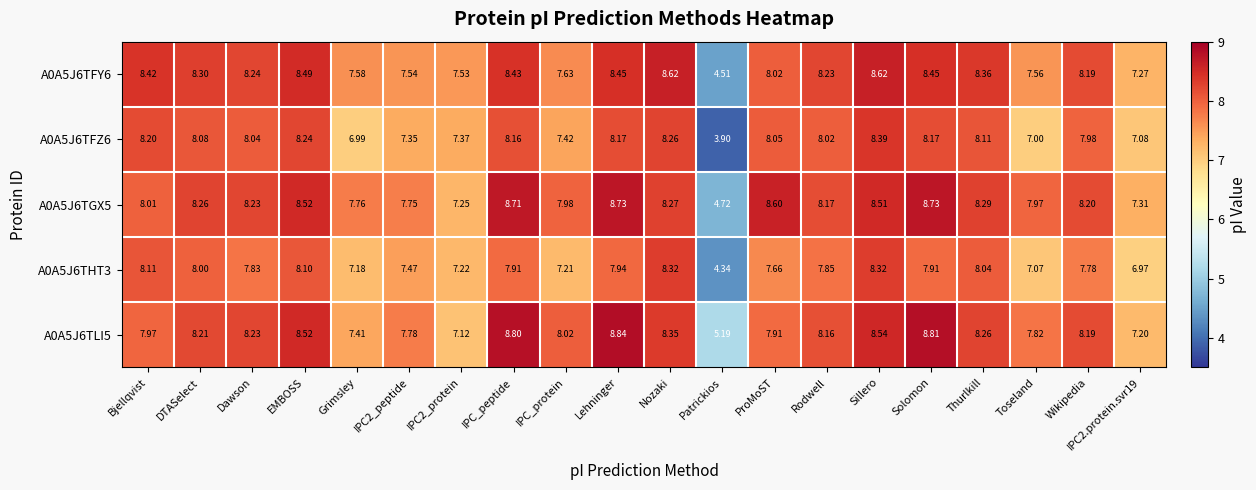

At which label does A0A5J6TFZ6 first exceed 8?

Bjellqvist